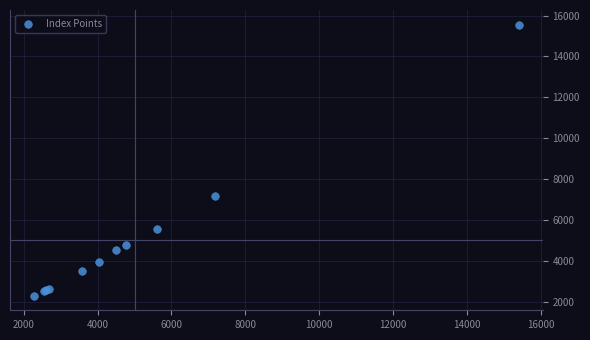

What Y value in the scatter plot is closest to 8913?

7176.4